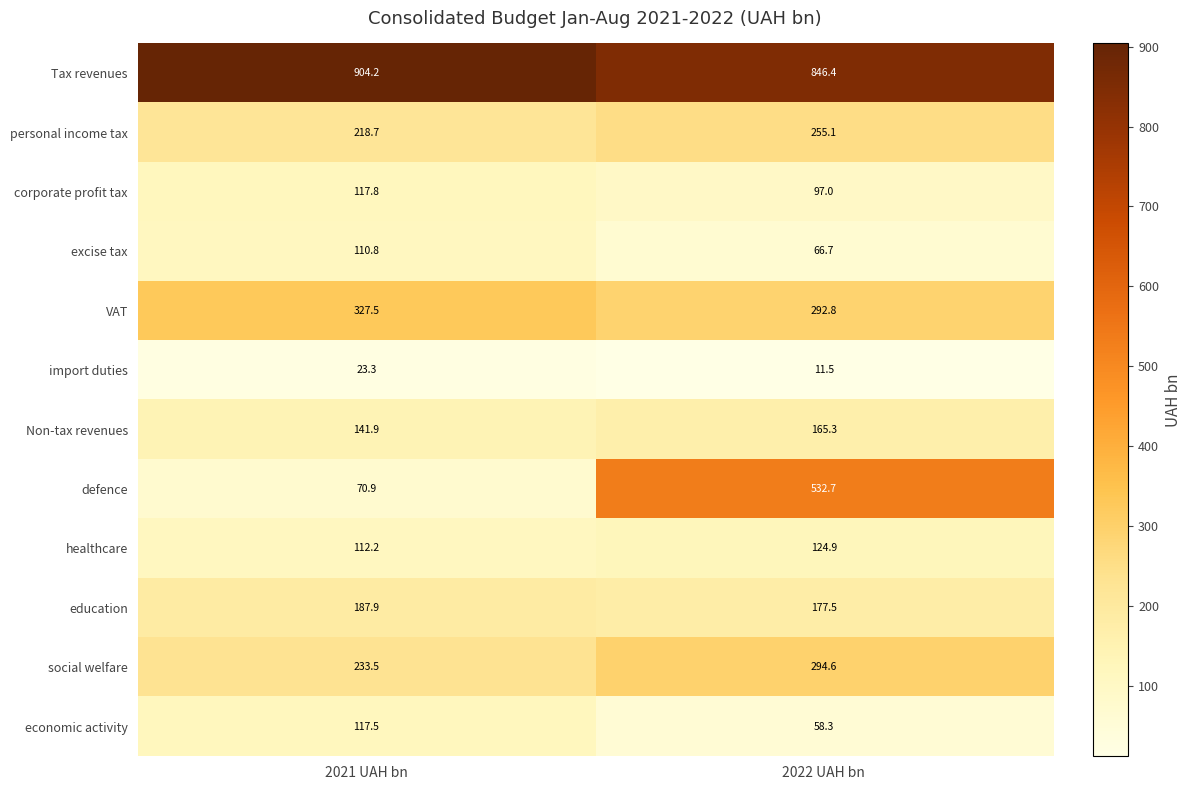

True or false: economic activity has a value of 29.7 at 2022 UAH bn.

False